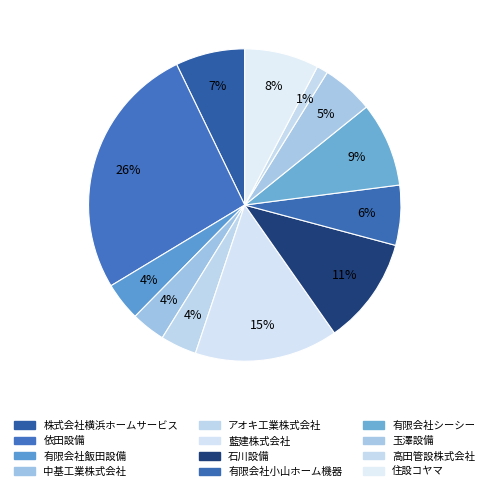

Combined, what portion of the pie is 有限会社飯田設備 and 石川設備?

15.1%